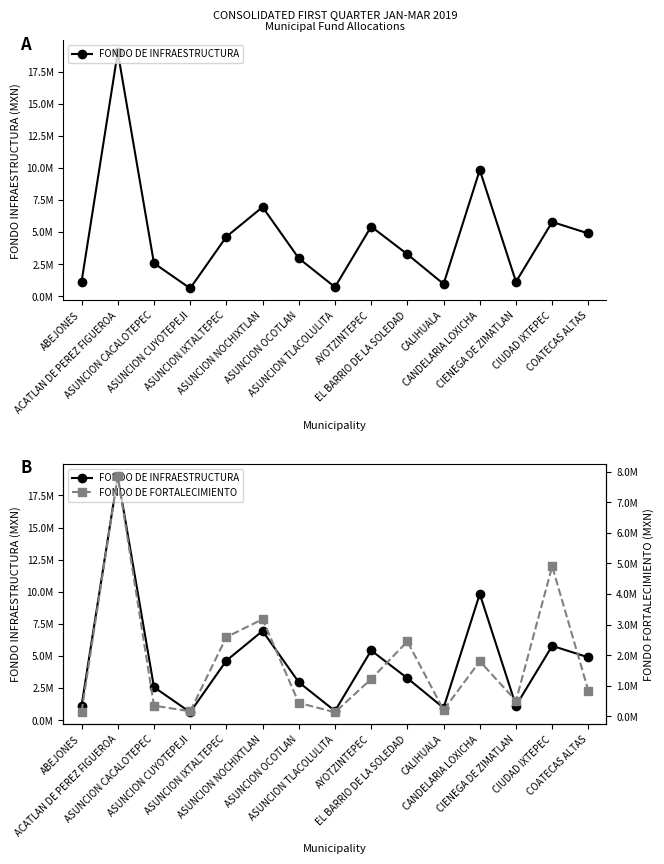

Which series has the widest spread of values?

FONDO DE INFRAESTRUCTURA